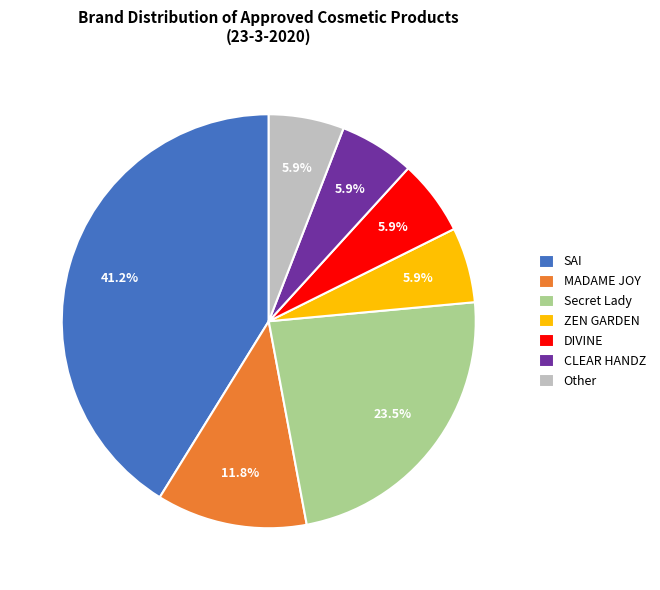

Is the sum of MADAME JOY and CLEAR HANDZ greater than half?

No